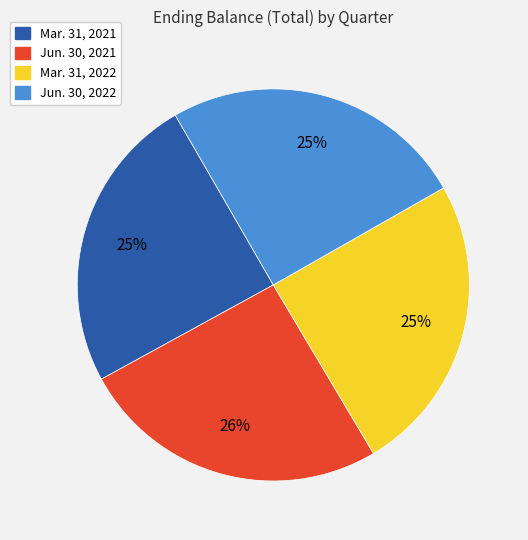

Does Mar. 31, 2022 represent more than half of the total?

No